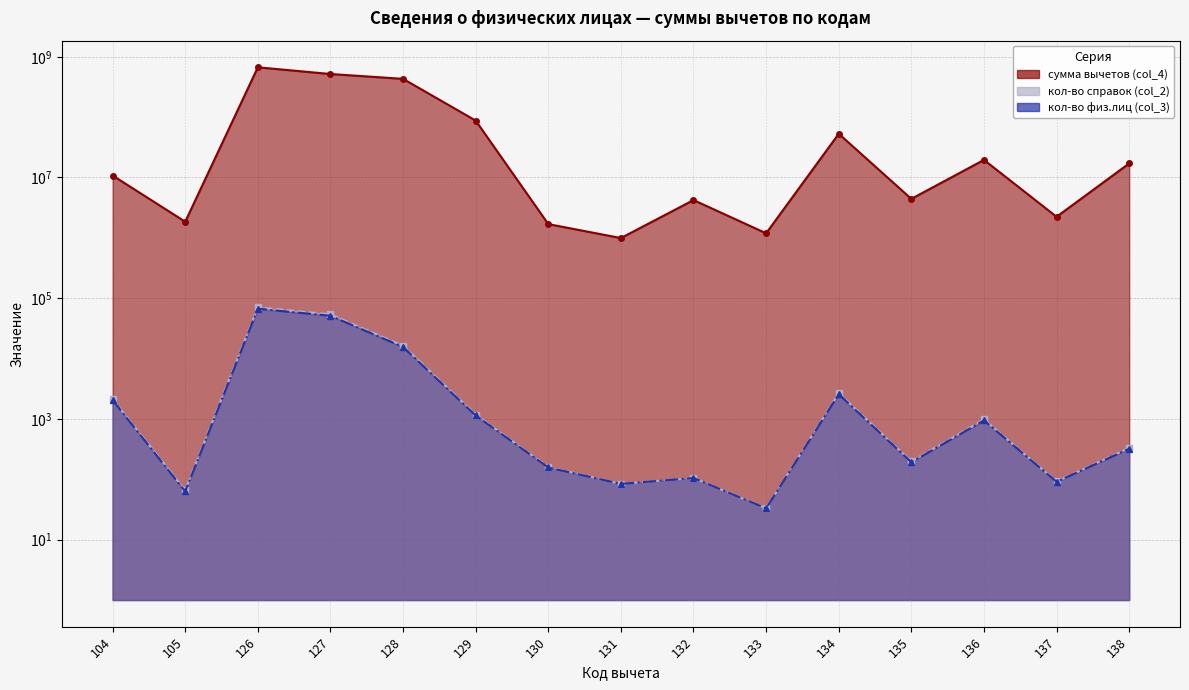

Where does the кол-во справок (col_2) (line) series first go above 332?

104